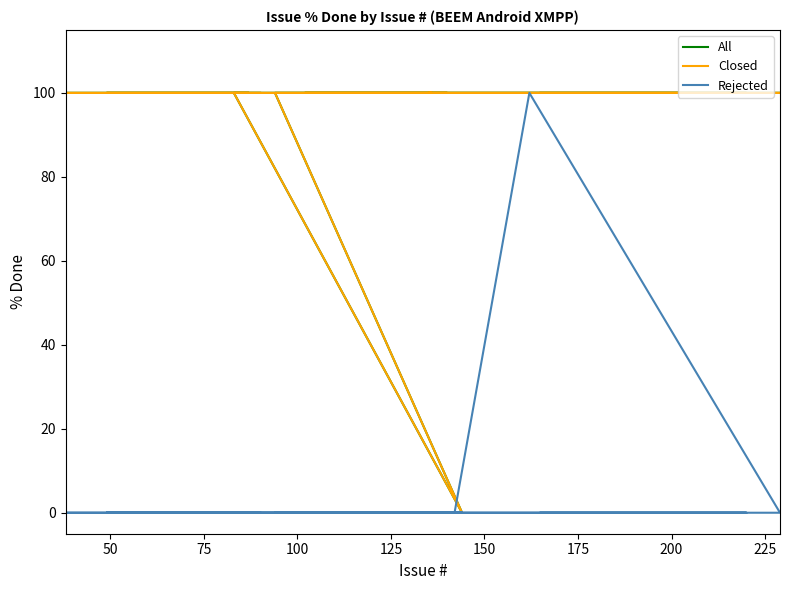

How many categories are shown in the chart?

20